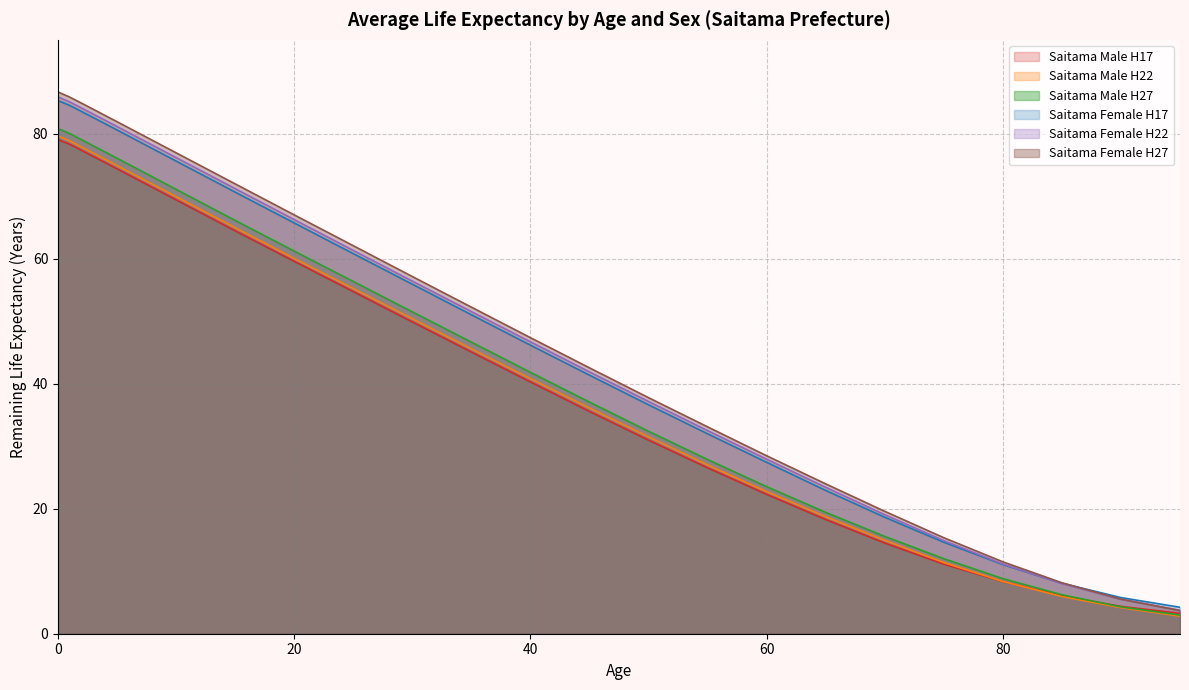

How many values in the Saitama Female H22 series are below 51?

12